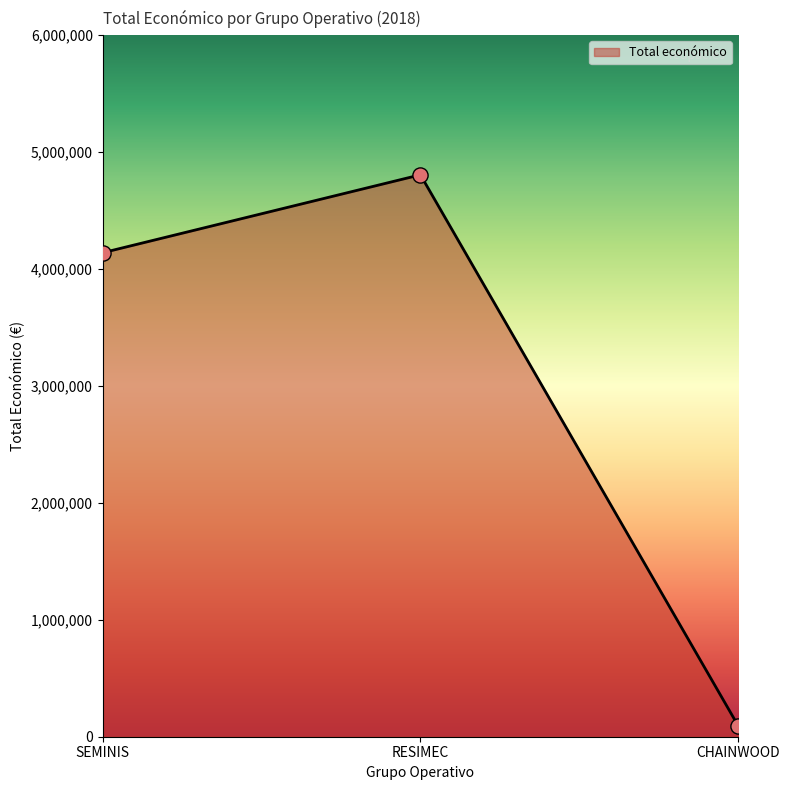

What is the change in value from SEMINIS to RESIMEC?

+666530